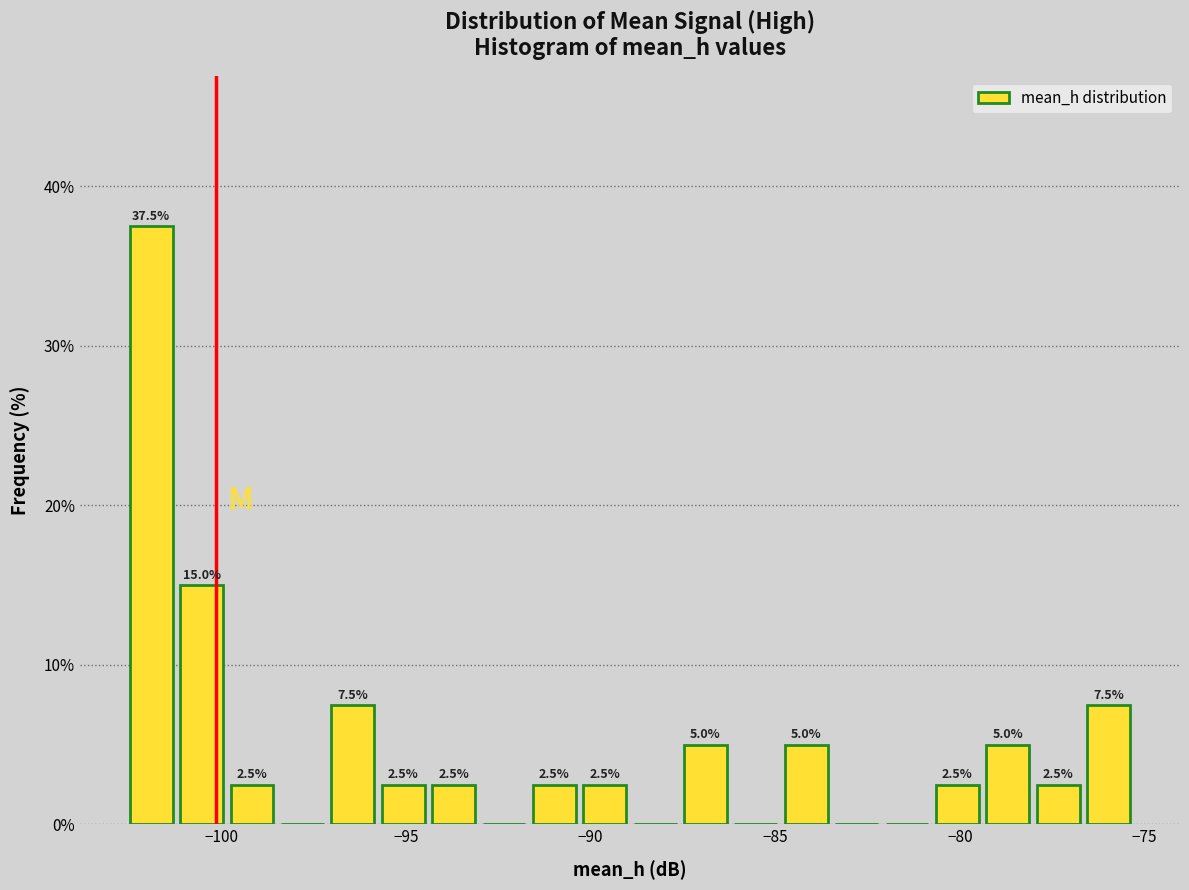

Read against the x-axis, roughly where is the centre of the tallest bar?

-102.0